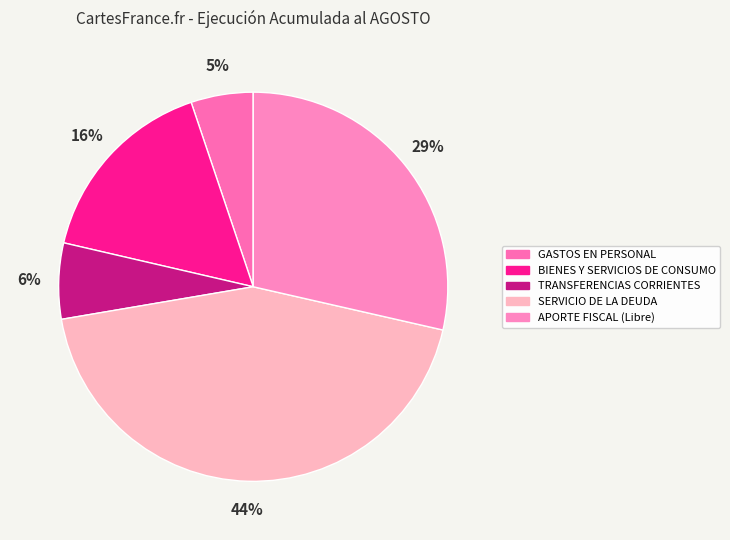

What is the change in value from BIENES Y SERVICIOS DE CONSUMO to TRANSFERENCIAS CORRIENTES?

-371865